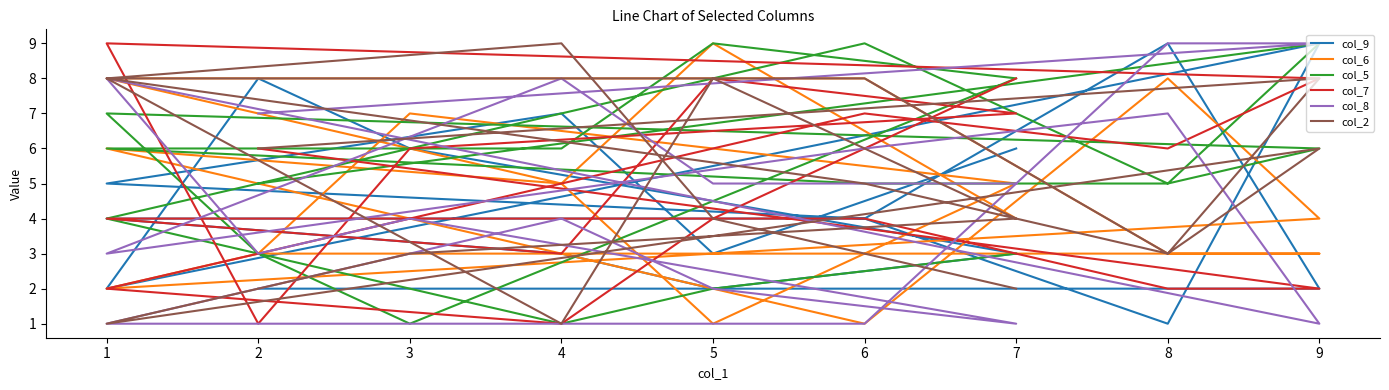

Between 2 and 9, which series saw the biggest shift?

col_5